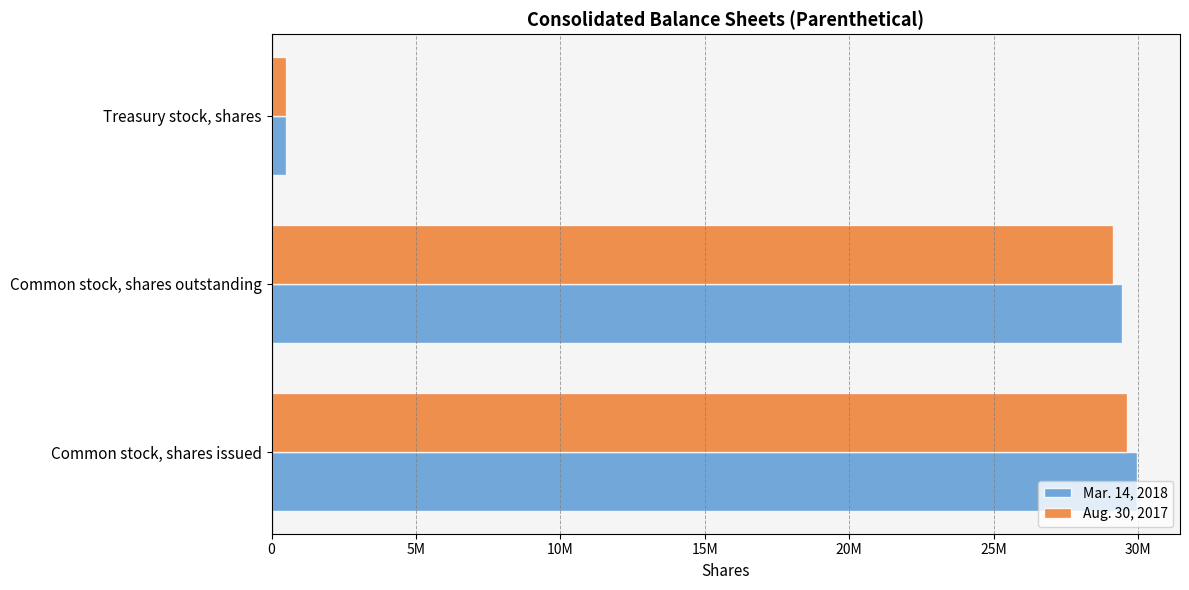

At which label does Aug. 30, 2017 reach its minimum?

Treasury stock, shares